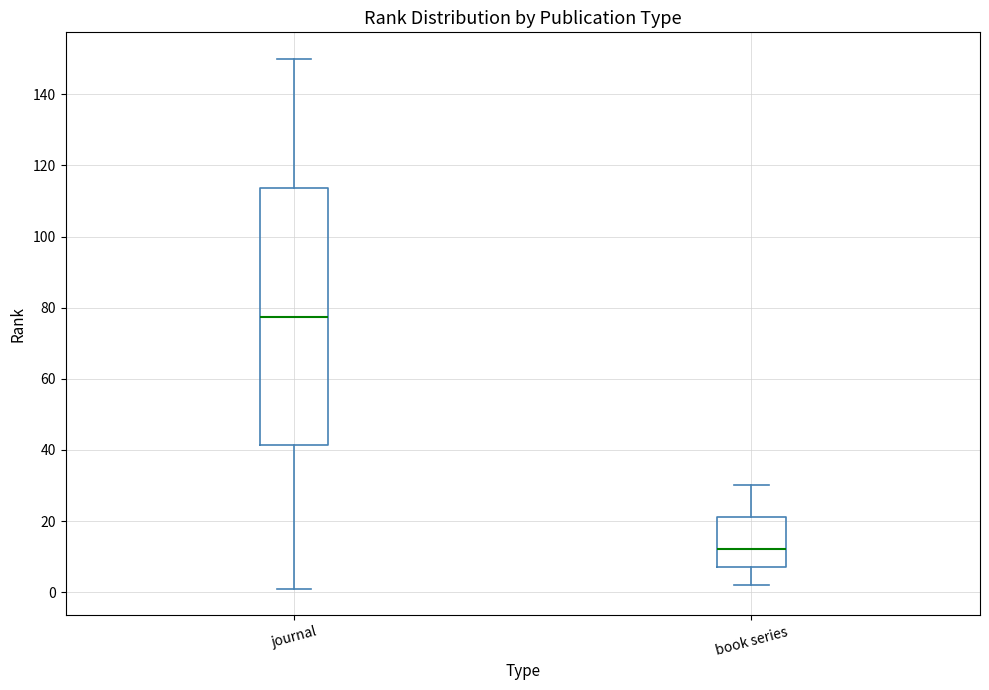

Reading left to right, transcribe this box plot: for each box, give where its median line is, the range the box spans, and where its two whiskers end, as read against the y-axis. The values are not printed on the chart, so give them approximately, as read against the axis.

journal: median 78, box 42 to 114, whiskers 2 to 150
book series: median 12, box 8 to 22, whiskers 2 to 30